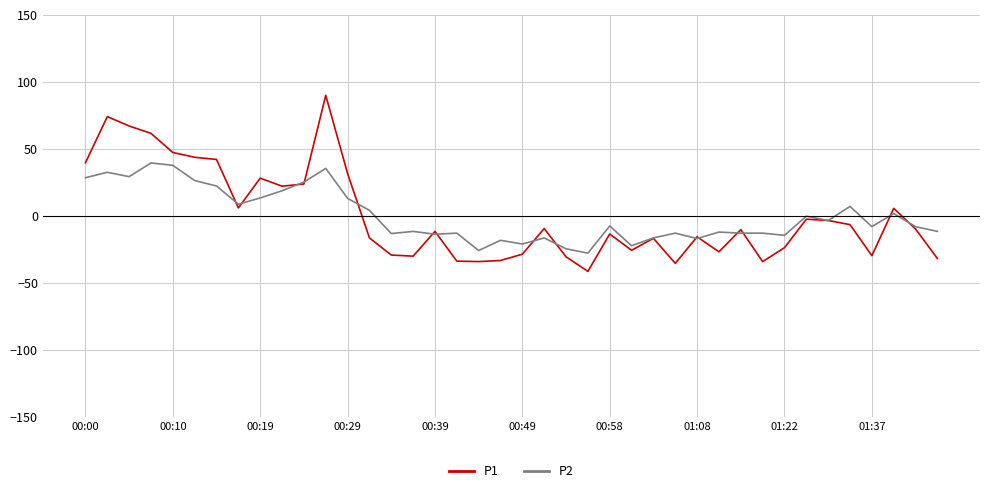

Rank the series by their maximum value, from lowest to highest.

P2, P1